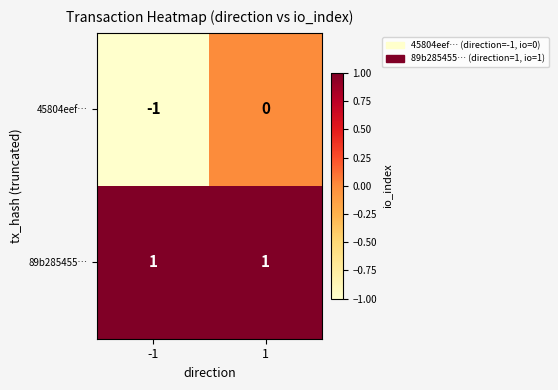

Rank the series by their average value, from lowest to highest.

45804eef…, 89b285455…